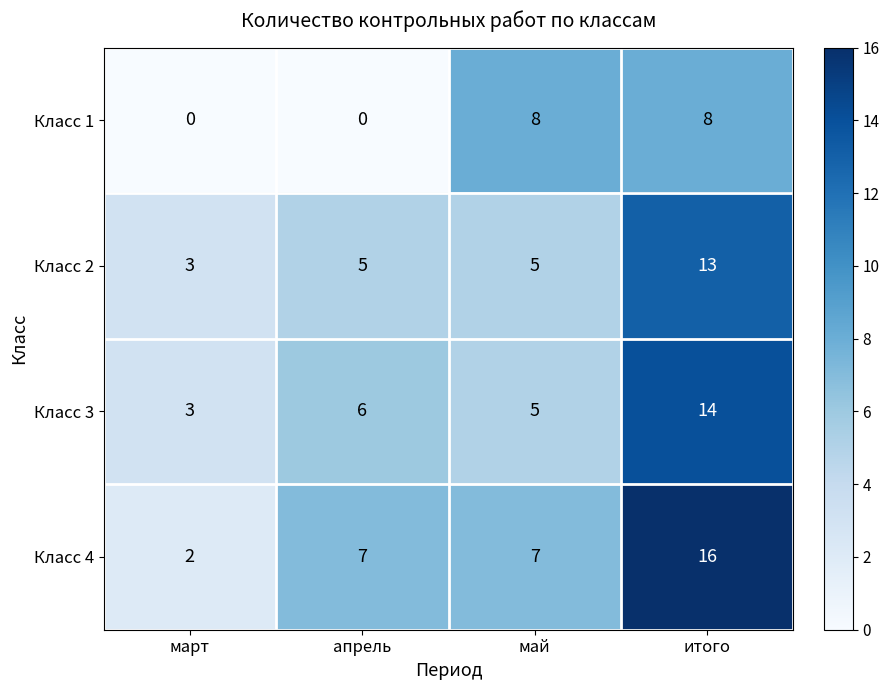

Rank the series at апрель from lowest to highest value.

Класс 1, Класс 2, Класс 3, Класс 4